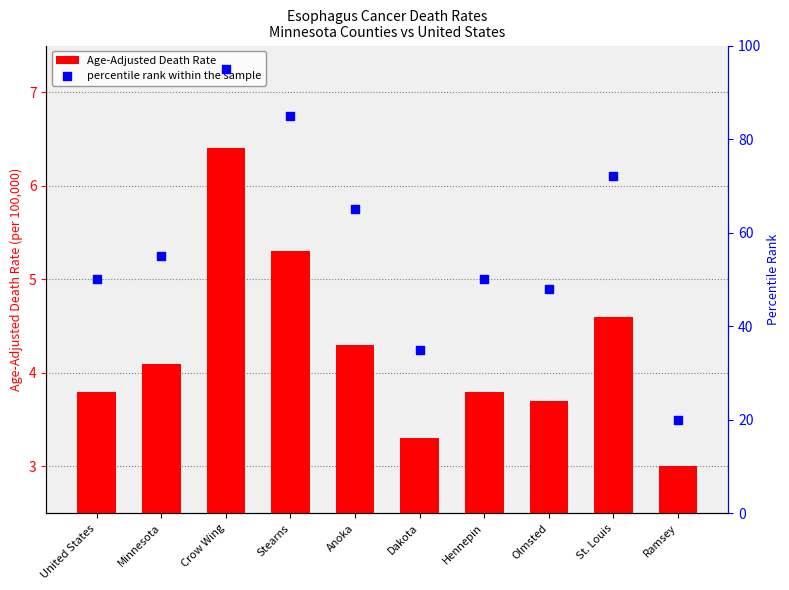

Which series has the largest total across all categories?

percentile rank within the sample